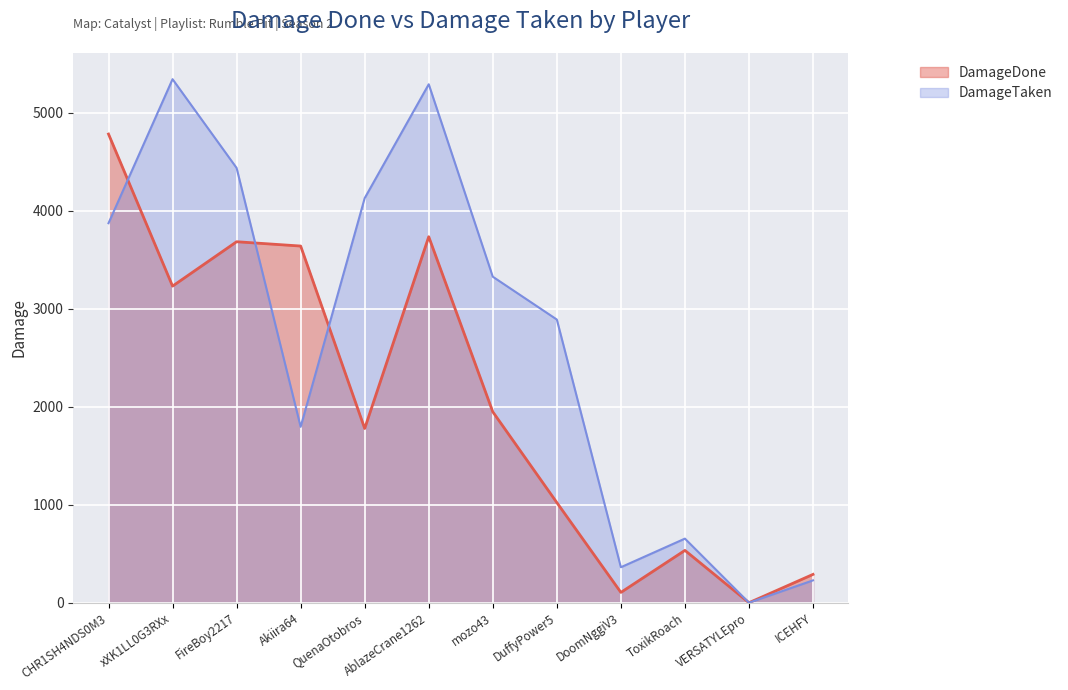

True or false: DamageDone has a value of 289 at ICEHFY.

True